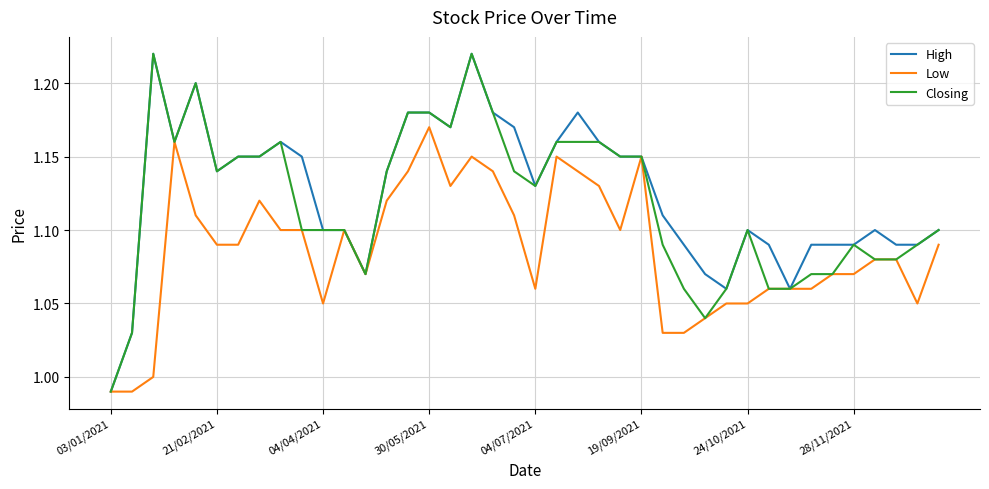

Rank the series by their average value, from lowest to highest.

Low, Closing, High